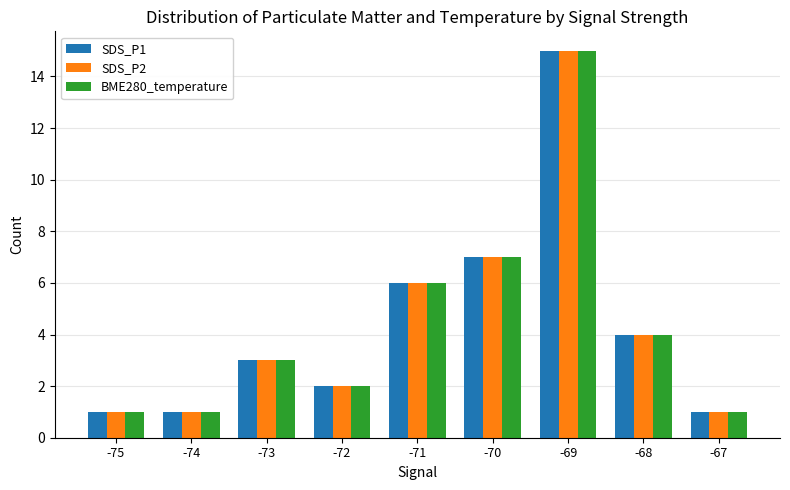

Reading right to left, extract all data points from this chart.

SDS_P1: 1	4	15	7	6	2	3	1	1
SDS_P2: 1	4	15	7	6	2	3	1	1
BME280_temperature: 1	4	15	7	6	2	3	1	1